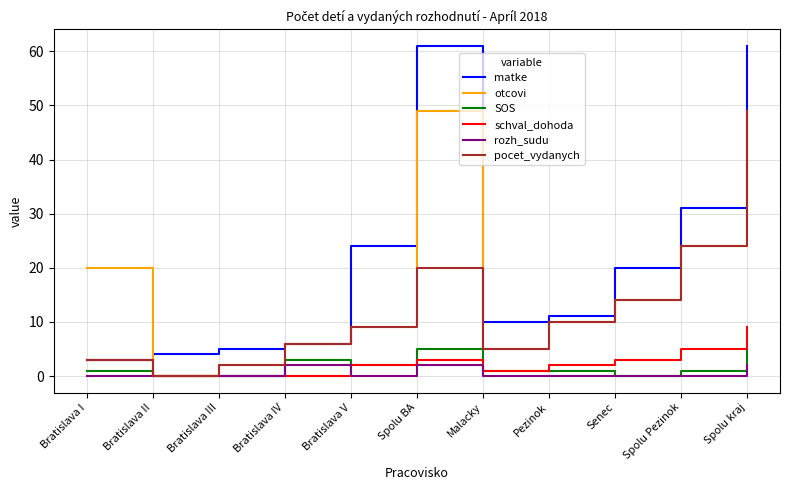

What are all the series names shown in the legend?

matke, otcovi, SOS, schval_dohoda, rozh_sudu, pocet_vydanych